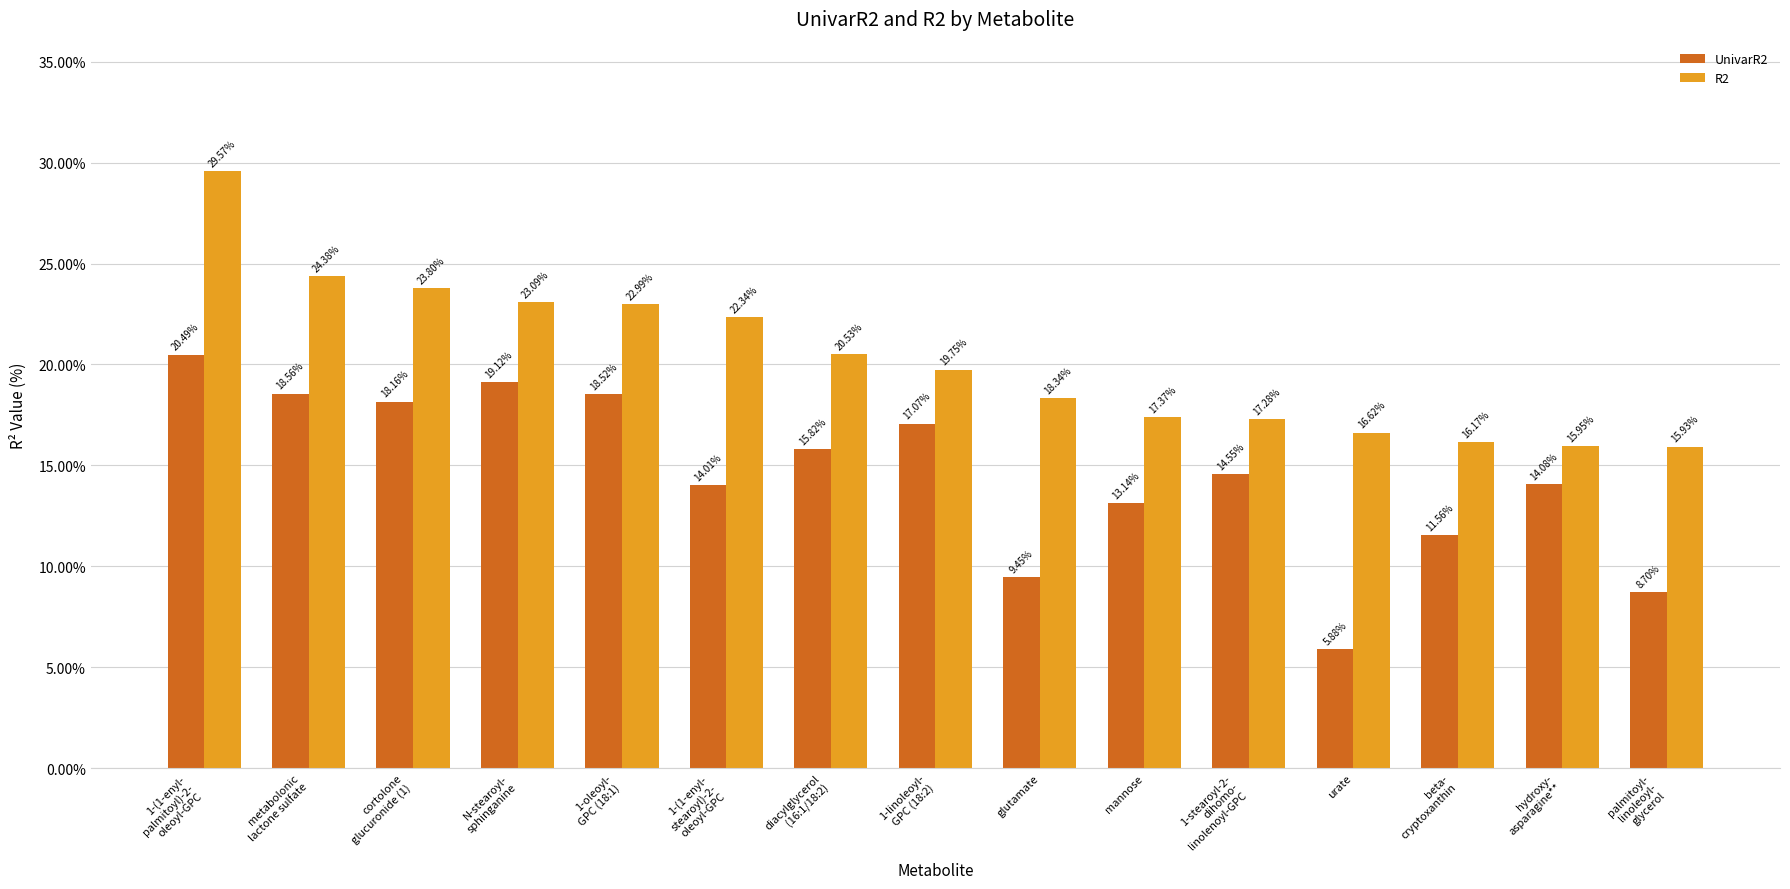

True or false: UnivarR2 has a value of 27.3 at 1-(1-enyl-
palmitoyl)-2-
oleoyl-GPC.

False